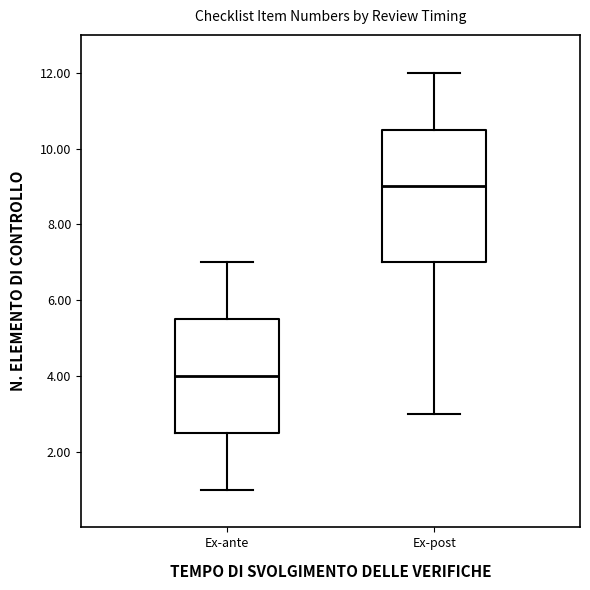

Comparing the boxes themselves (not the whiskers), which one is the tallest?

Ex-post